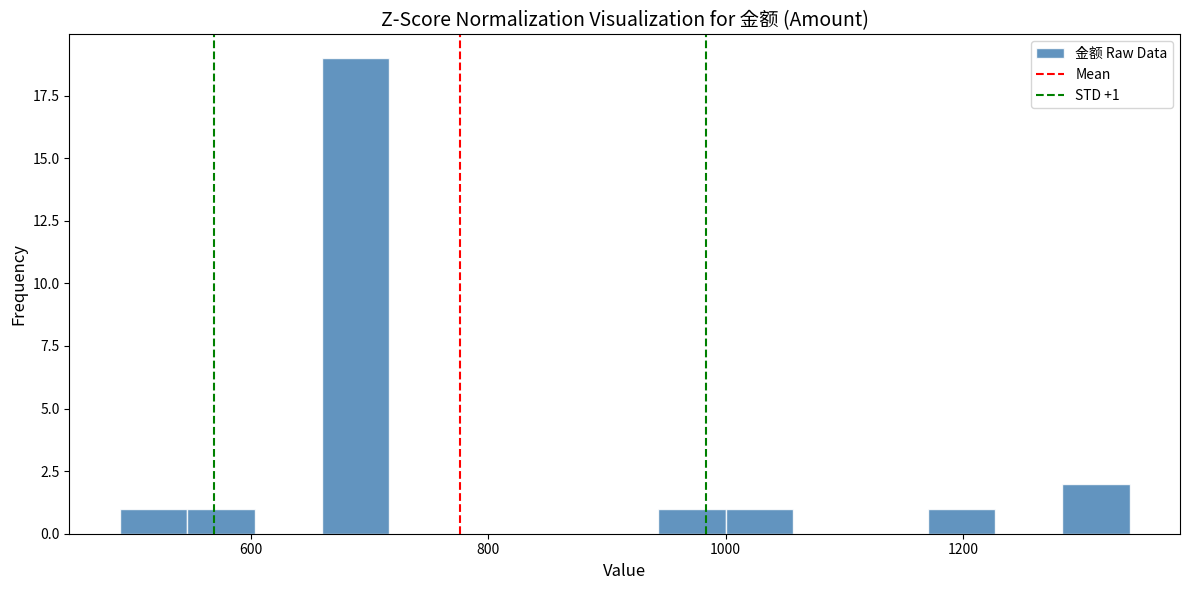

Read against the x-axis, roughly where is the centre of the tallest bar?

680